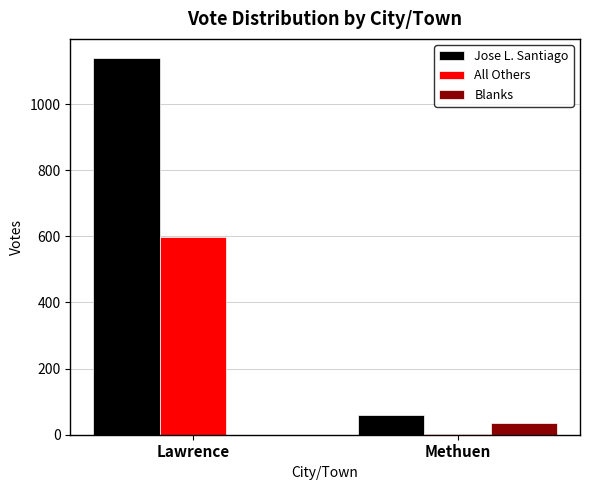

True or false: Jose L. Santiago has a value of 1719 at Lawrence.

False